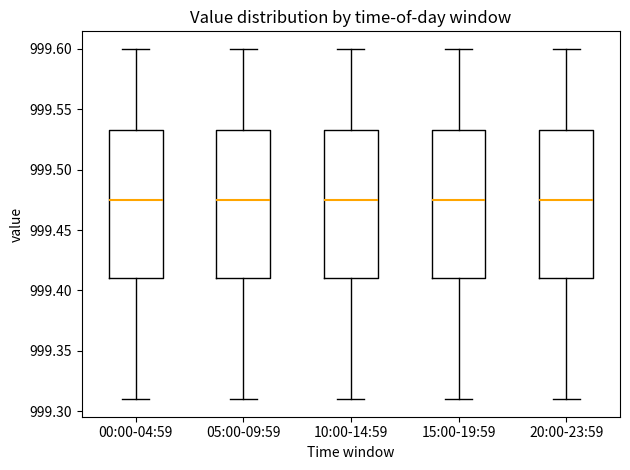

Reading left to right, transcribe this box plot: for each box, give where its median line is, the range the box spans, and where its two whiskers end, as read against the y-axis. The values are not printed on the chart, so give them approximately, as read against the axis.

00:00-04:59: median 999.475, box 999.410 to 999.535, whiskers 999.310 to 999.600
05:00-09:59: median 999.475, box 999.410 to 999.535, whiskers 999.310 to 999.600
10:00-14:59: median 999.475, box 999.410 to 999.535, whiskers 999.310 to 999.600
15:00-19:59: median 999.475, box 999.410 to 999.535, whiskers 999.310 to 999.600
20:00-23:59: median 999.475, box 999.410 to 999.535, whiskers 999.310 to 999.600